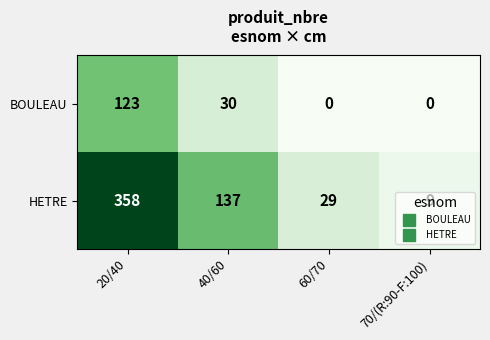

What is the maximum value shown in the chart?

358